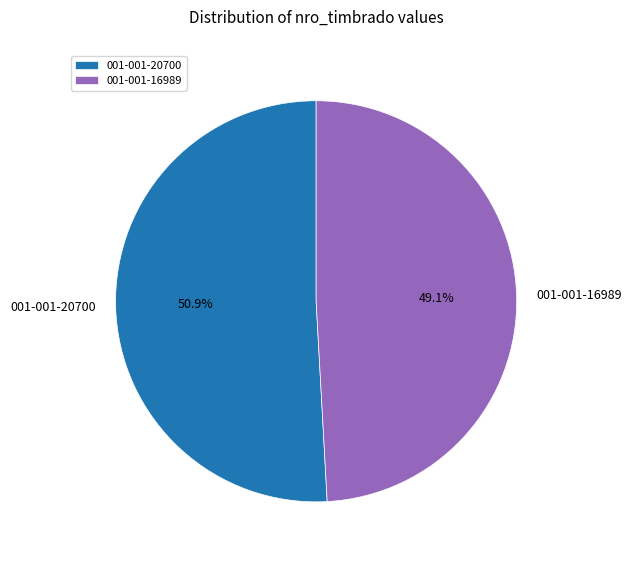

How many segments does this pie chart have?

2